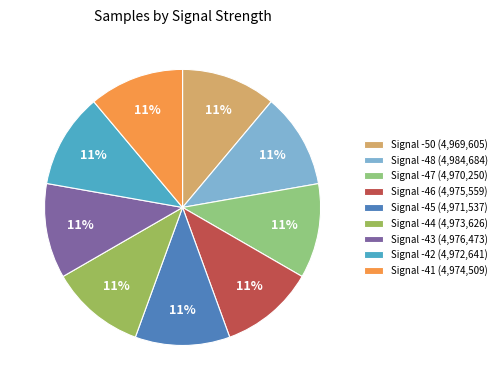

How many slices are in this pie chart?

9